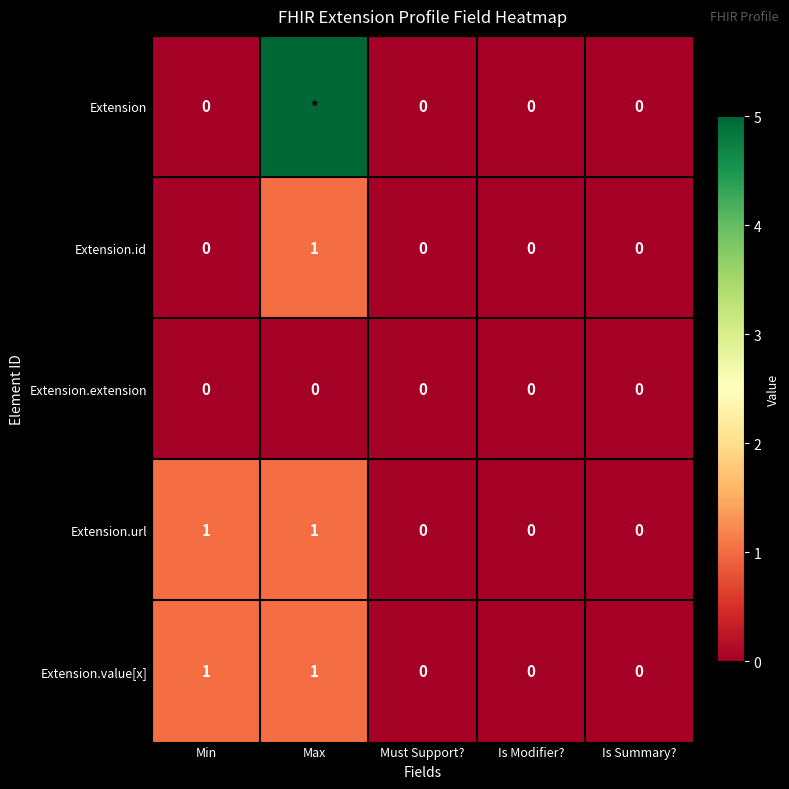

At which category does the chart reach its minimum across all series?

Min